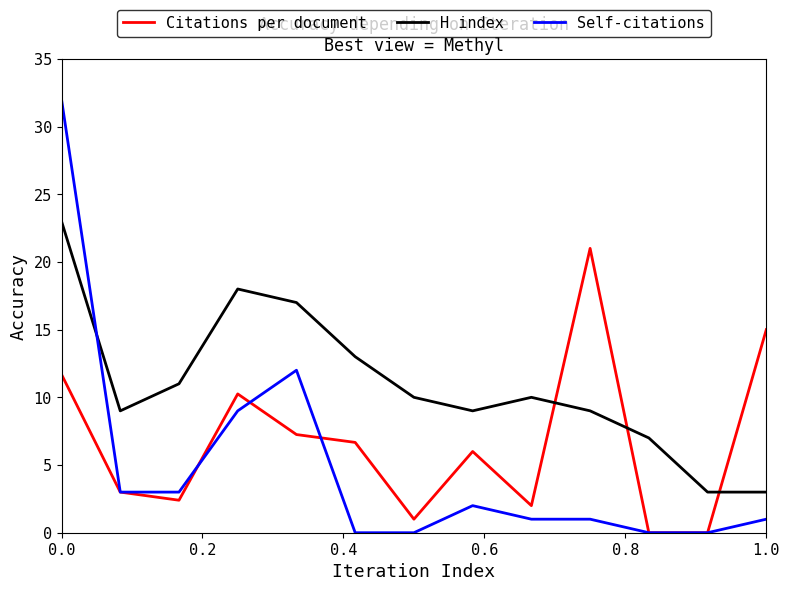

Which series has the largest total across all categories?

H index